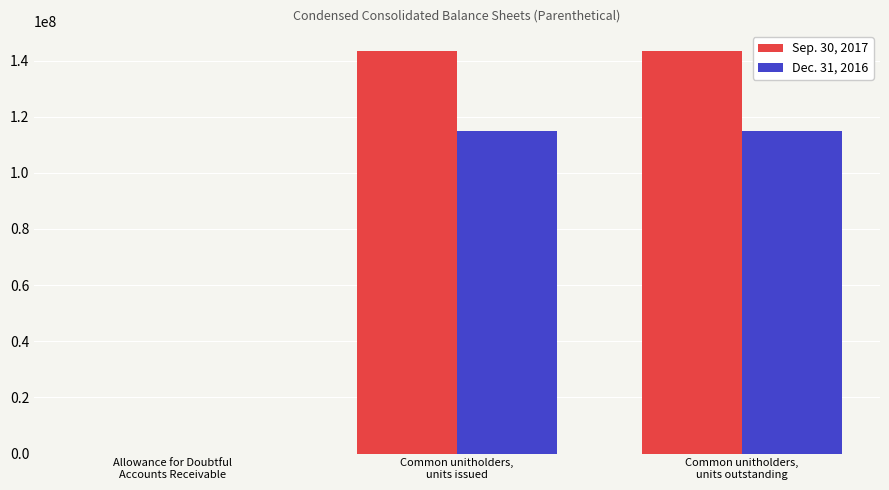

What is the spread (max minus min) of values at Common unitholders,
units issued?

28559980